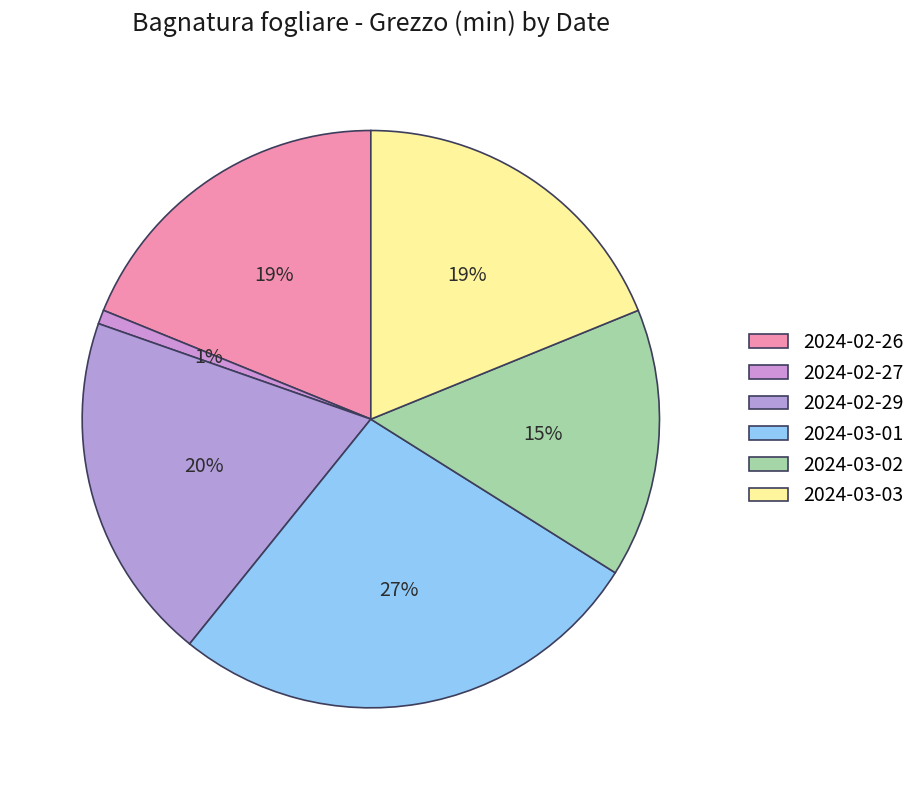

To the nearest percent, what percentage of the pie is 2024-02-29?

20%